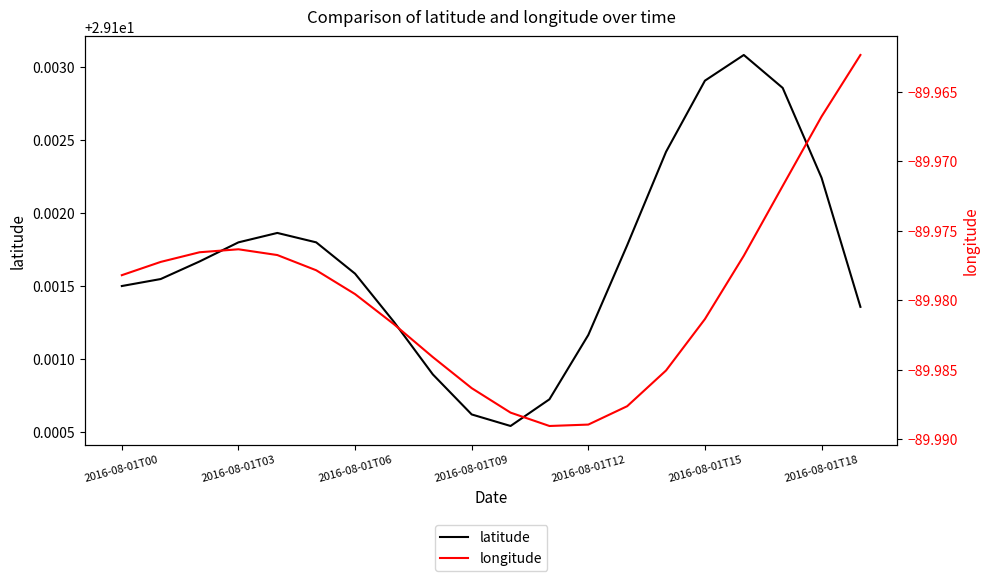

The latitude series shows 29.1 at 19. True or false?

True